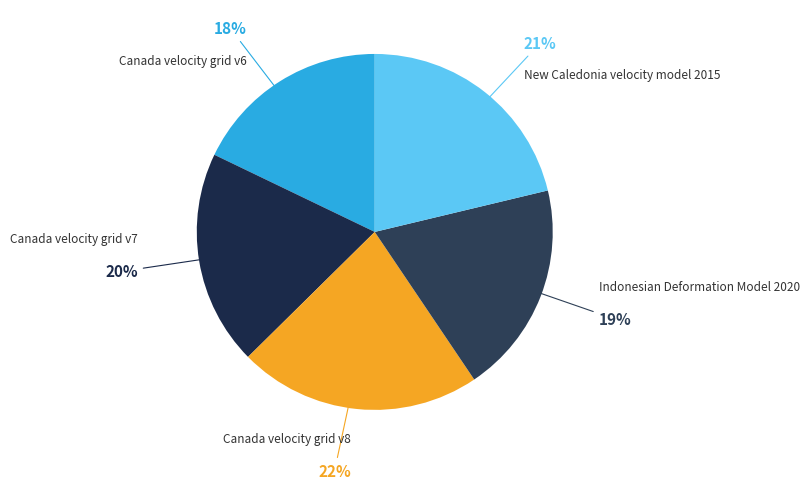

Count the number of slices in the pie.

5